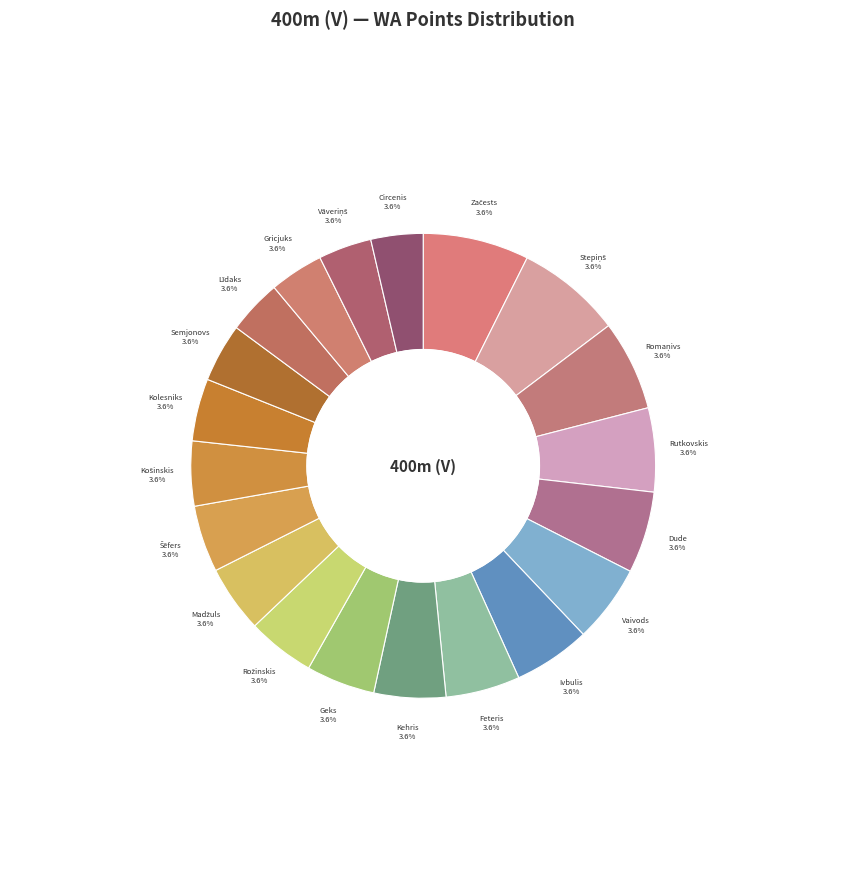

Is there any slice that represents more than half of the pie?

No